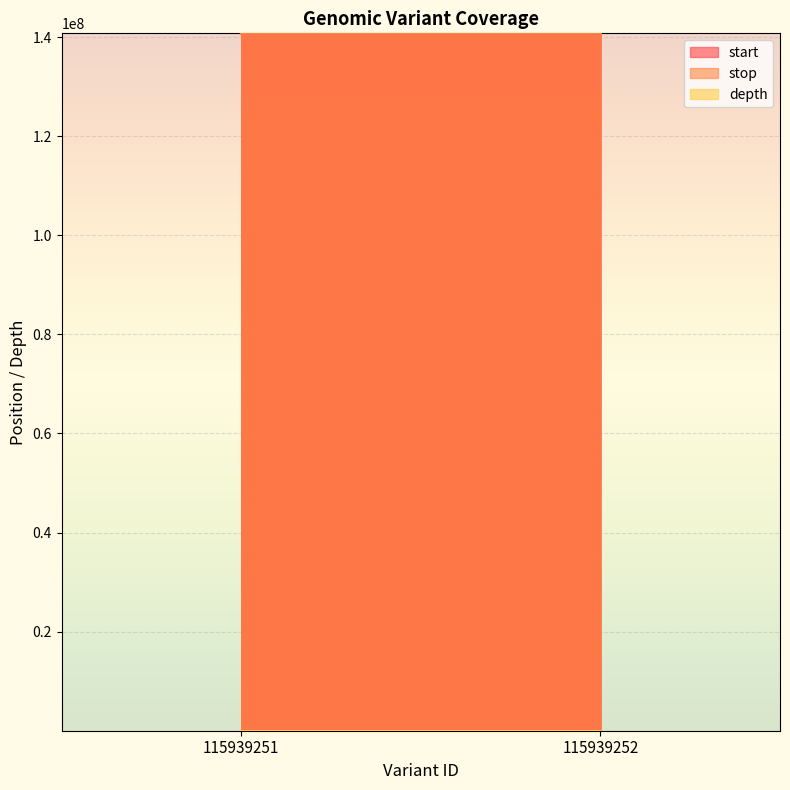

Reading left to right, list all the values displayed in this chart.

start: 140770477	140770531
stop: 140770478	140770532
depth: 30	26